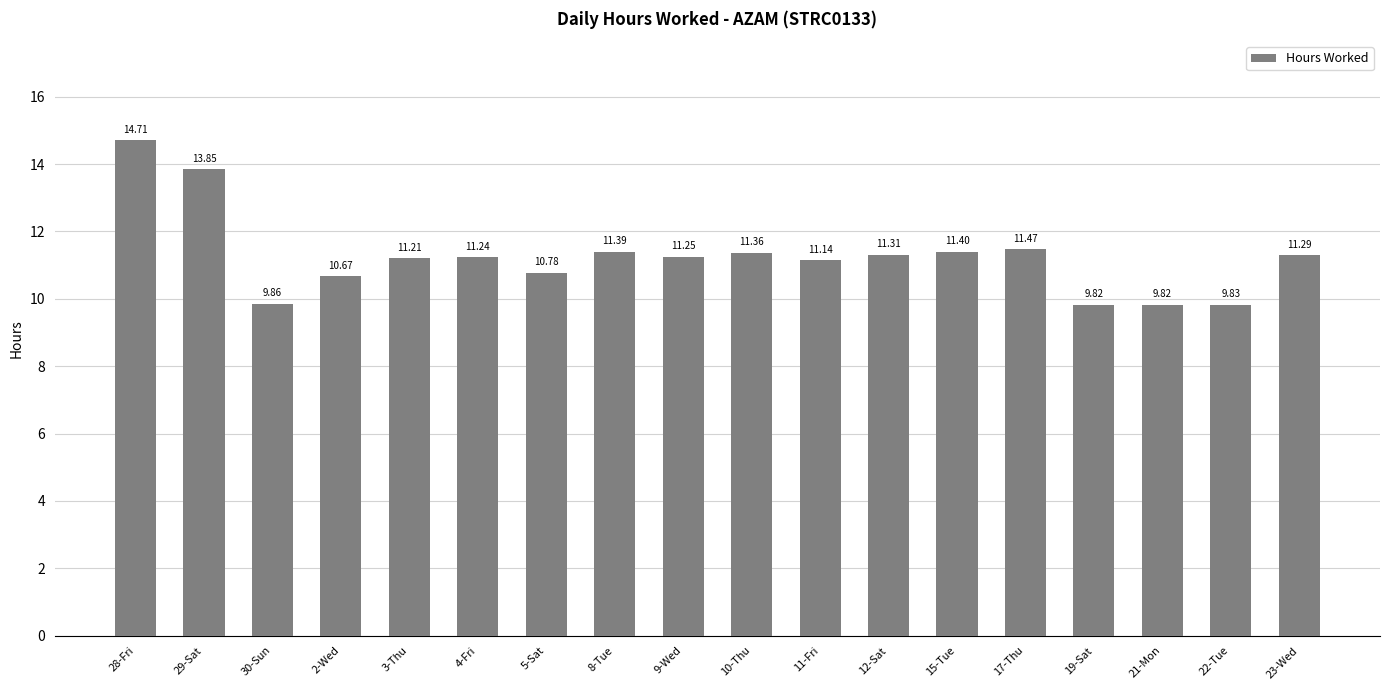

Which has a higher value, 5-Sat or 22-Tue?

5-Sat